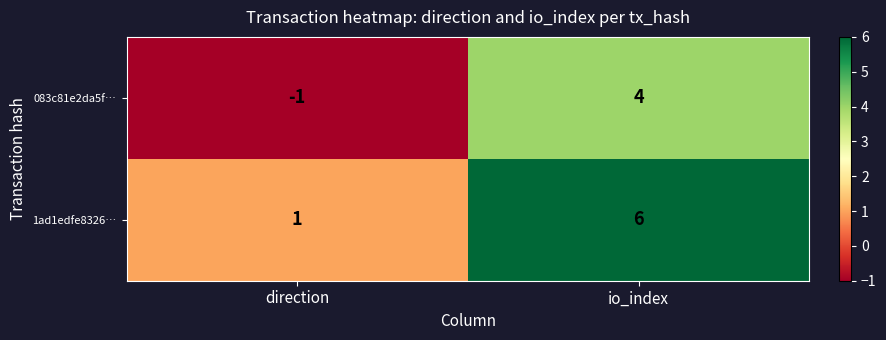

What is the difference between the maximum and minimum values in the 1ad1edfe8326… series?

5